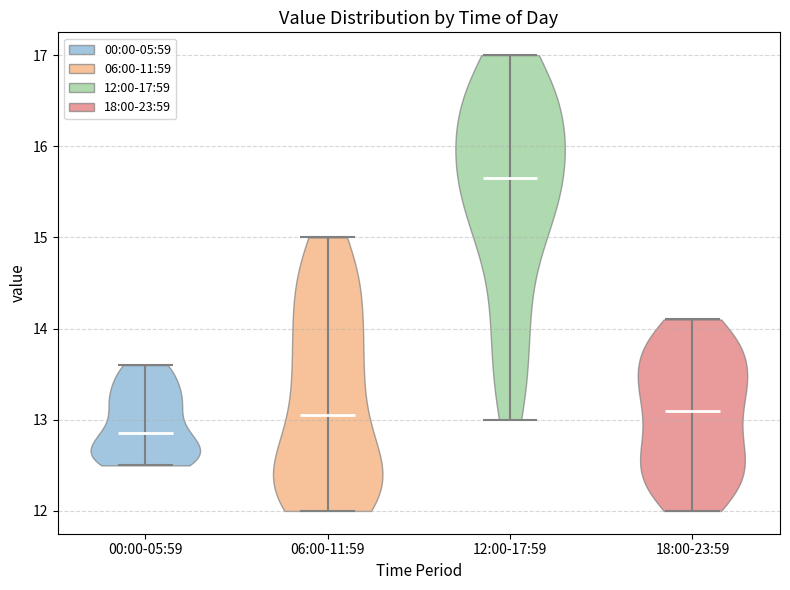

Reading left to right, read every violin against the y-axis: where its median line is, and the lowest and highest points it reaches. The values are not printed on the chart, so give them approximately, as read against the axis.

00:00-05:59: median line 12.9, lowest point 12.5, highest point 13.6
06:00-11:59: median line 13.1, lowest point 12.0, highest point 15.0
12:00-17:59: median line 15.7, lowest point 13.0, highest point 17.0
18:00-23:59: median line 13.1, lowest point 12.0, highest point 14.1